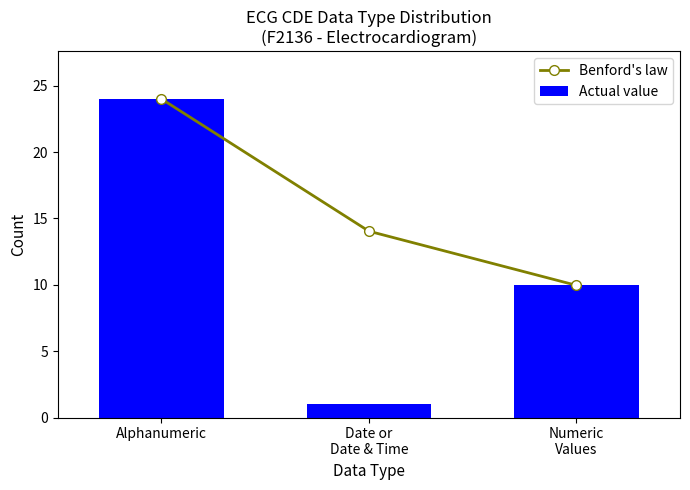

At which label is Benford's law closest to 16?

Date or
Date & Time